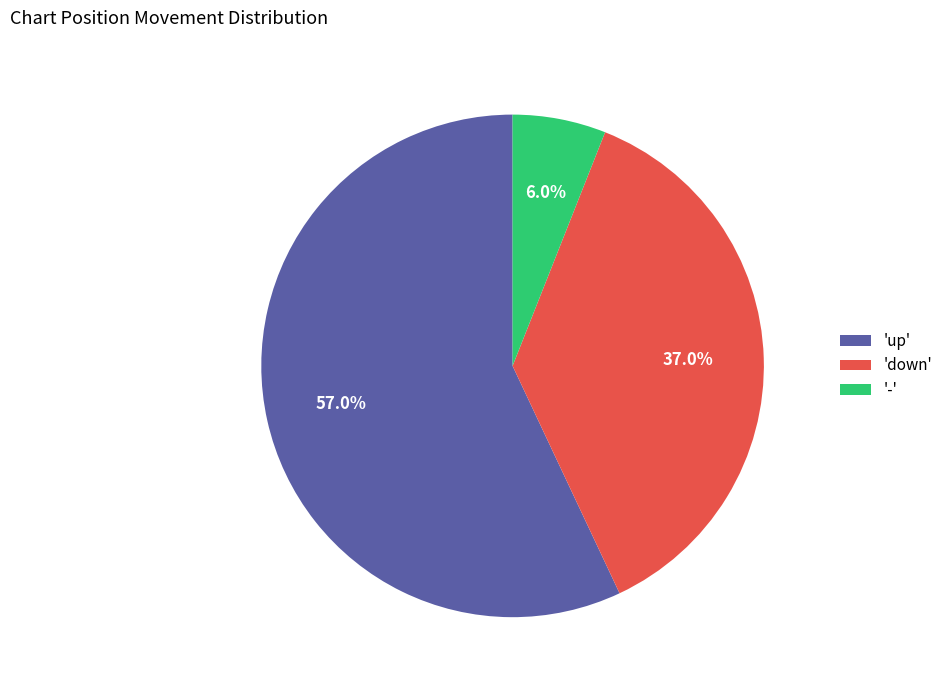

Rank the categories by value from highest to lowest.

'up', 'down', '-'